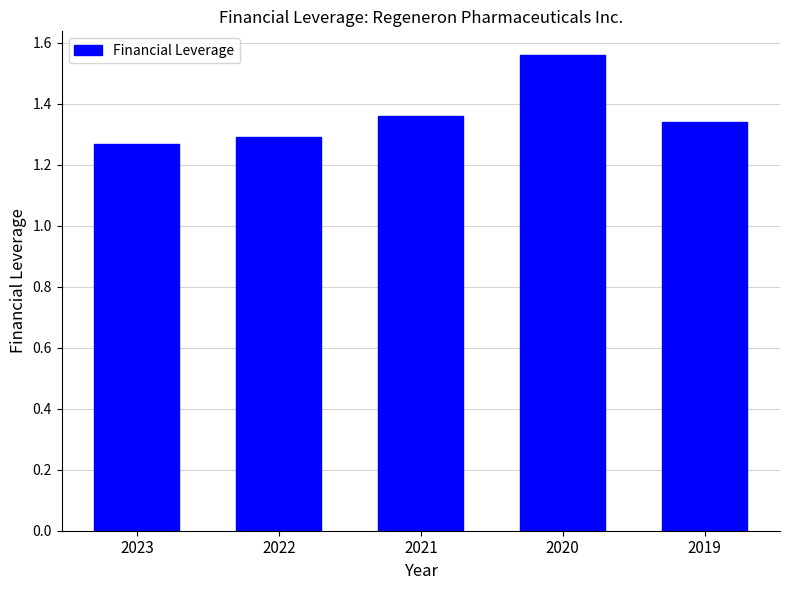

Which label corresponds to the largest value in the chart?

2020